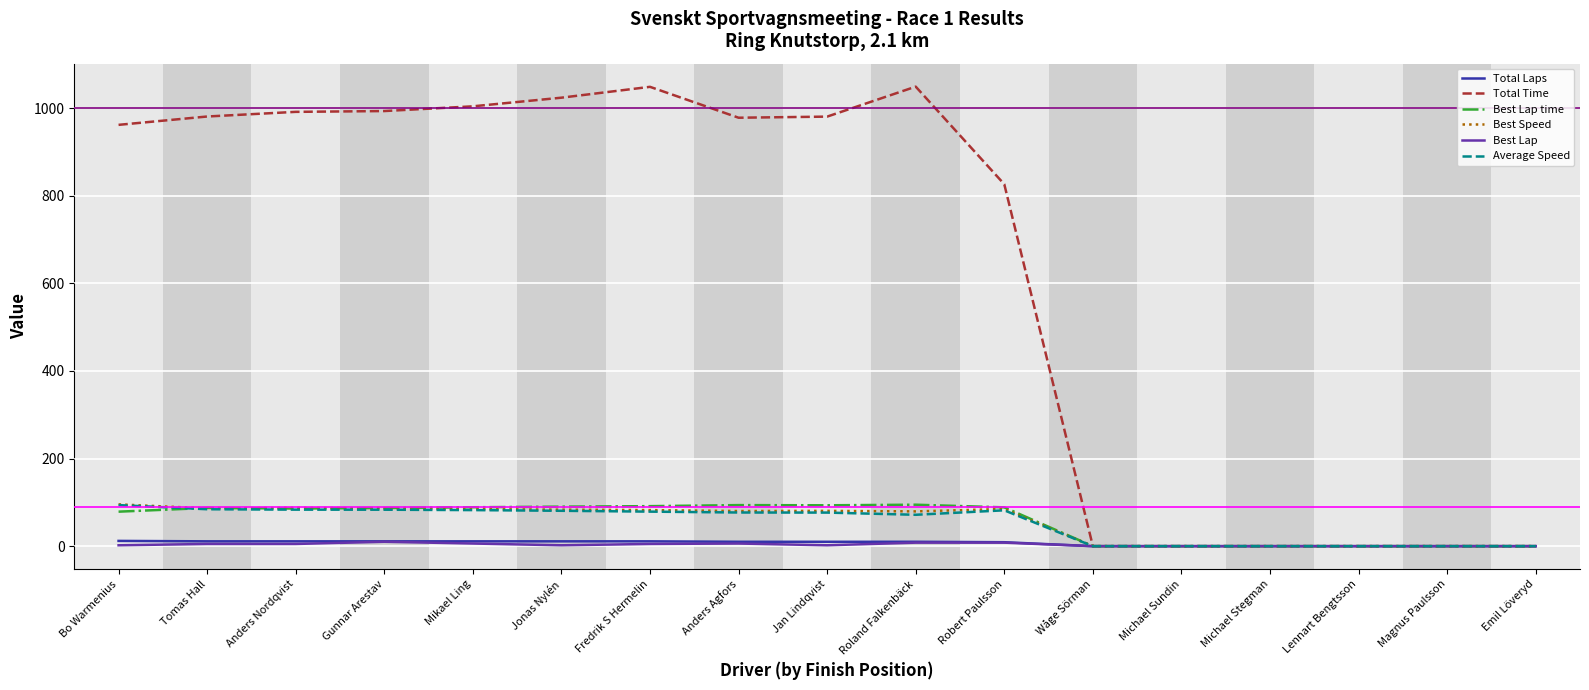

Which series has the largest range (max minus min)?

Total Time